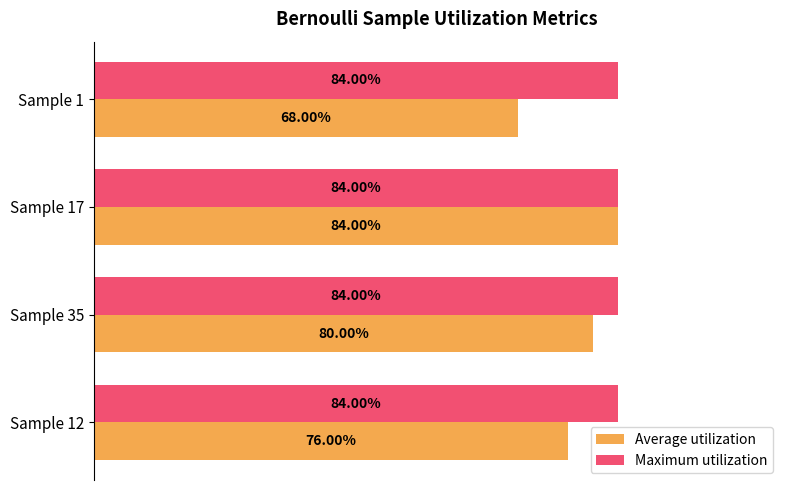

What are all the series names shown in the legend?

Average utilization, Maximum utilization